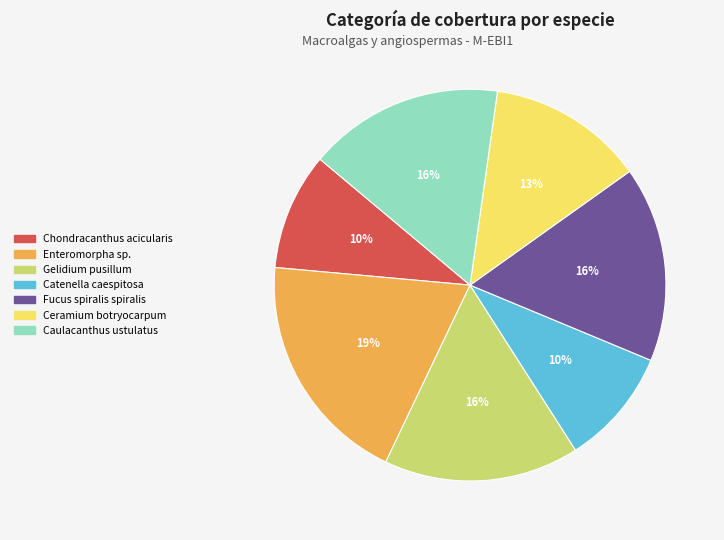

Count the number of slices in the pie.

7